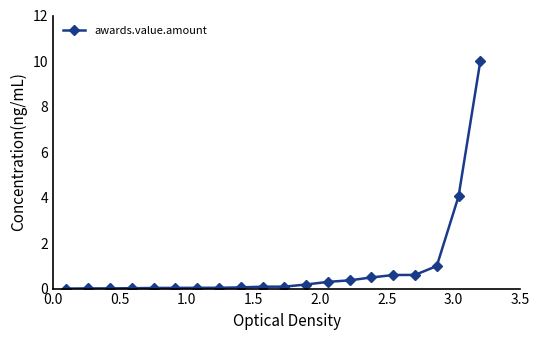

What is the average value?

0.9